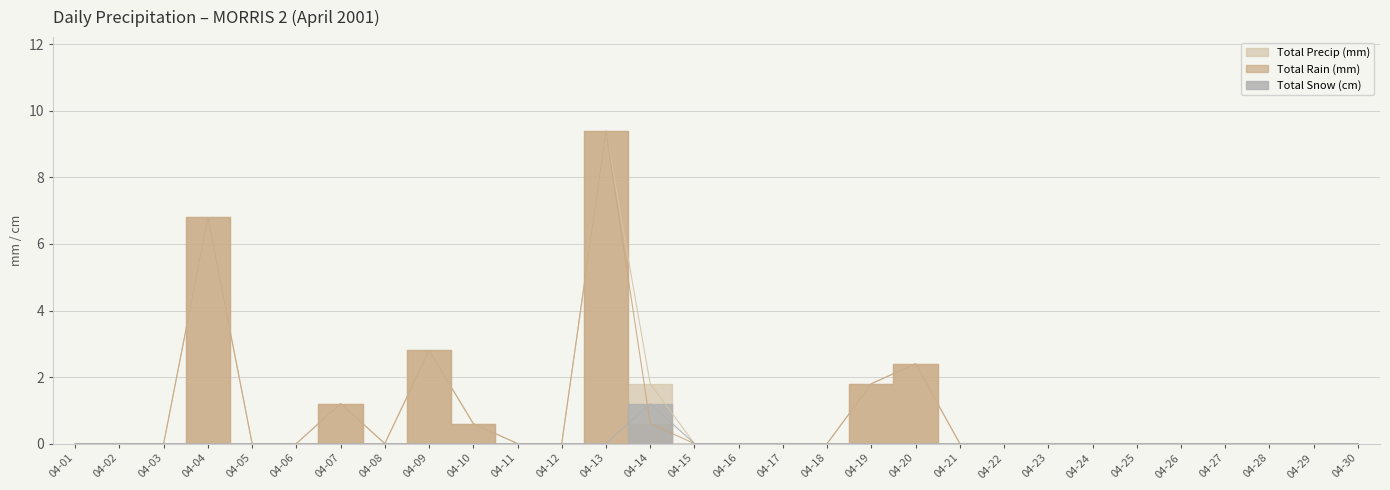

What are all the series names shown in the legend?

Total Rain (mm), Total Snow (cm), Total Precip (mm)